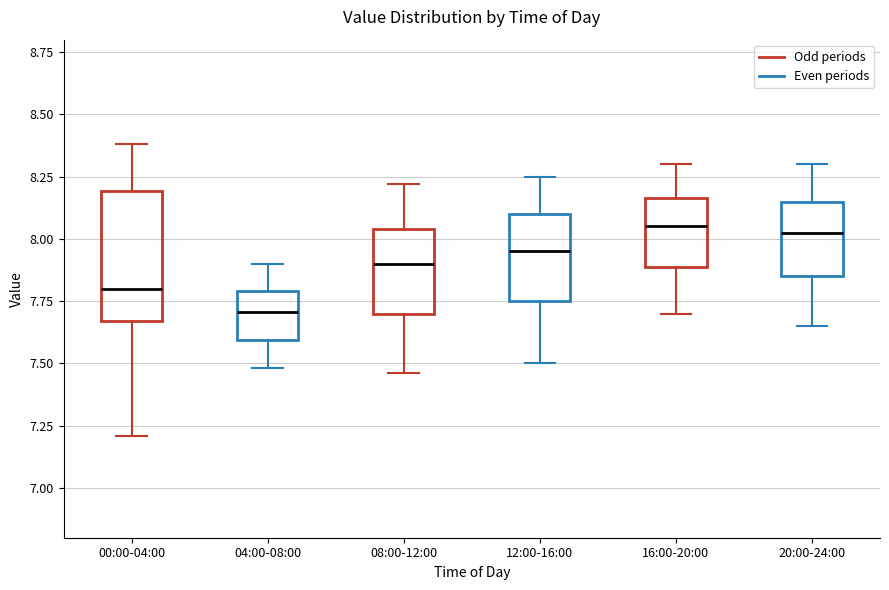

Where does the lower whisker of the box for 00:00-04:00 end on the y-axis? The values are not printed on the chart, so give them approximately, as read against the axis.

7.20